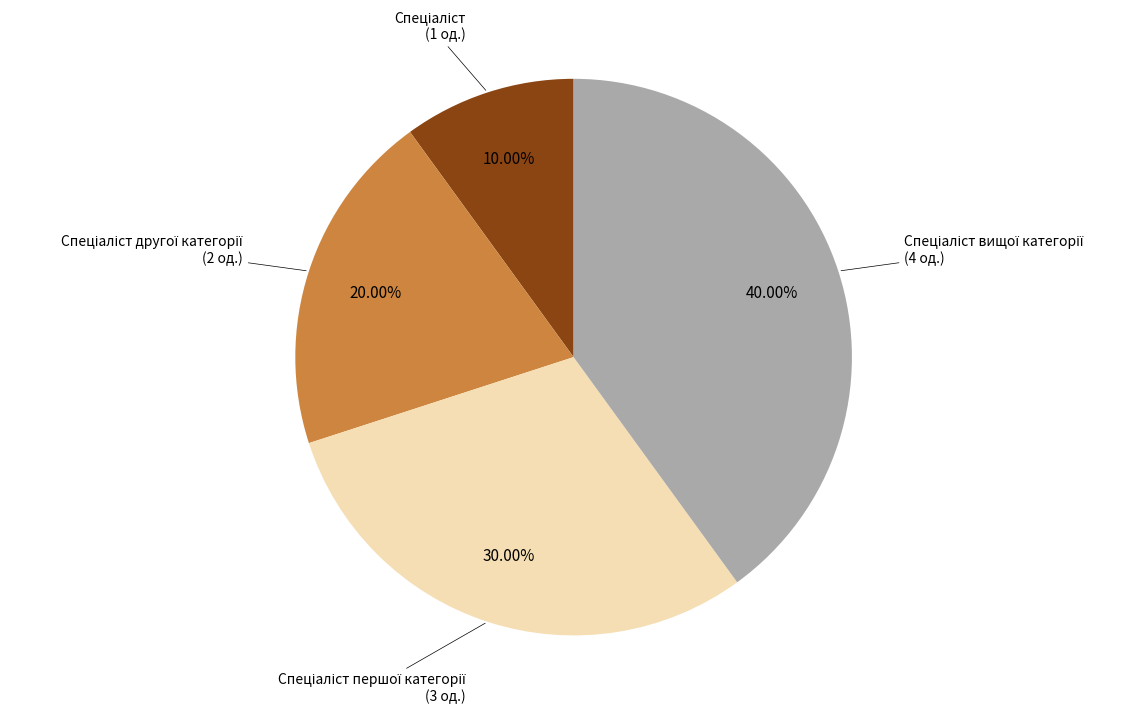

Is there a majority slice in this chart?

No